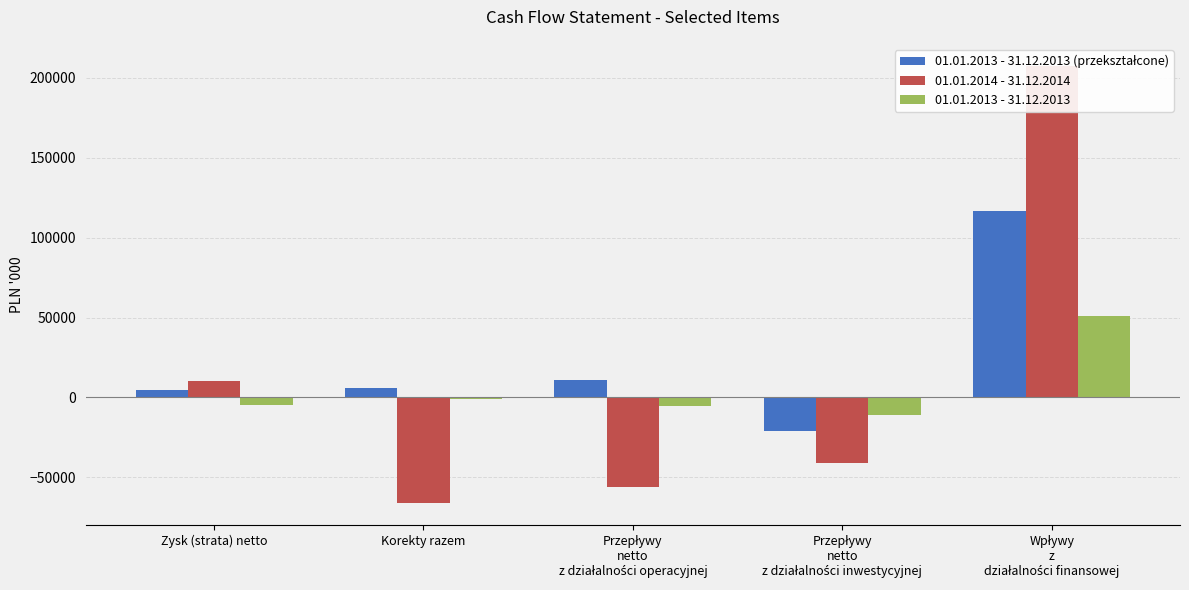

Rank the series by their maximum value, from highest to lowest.

01.01.2014 - 31.12.2014, 01.01.2013 - 31.12.2013 (przekształcone), 01.01.2013 - 31.12.2013